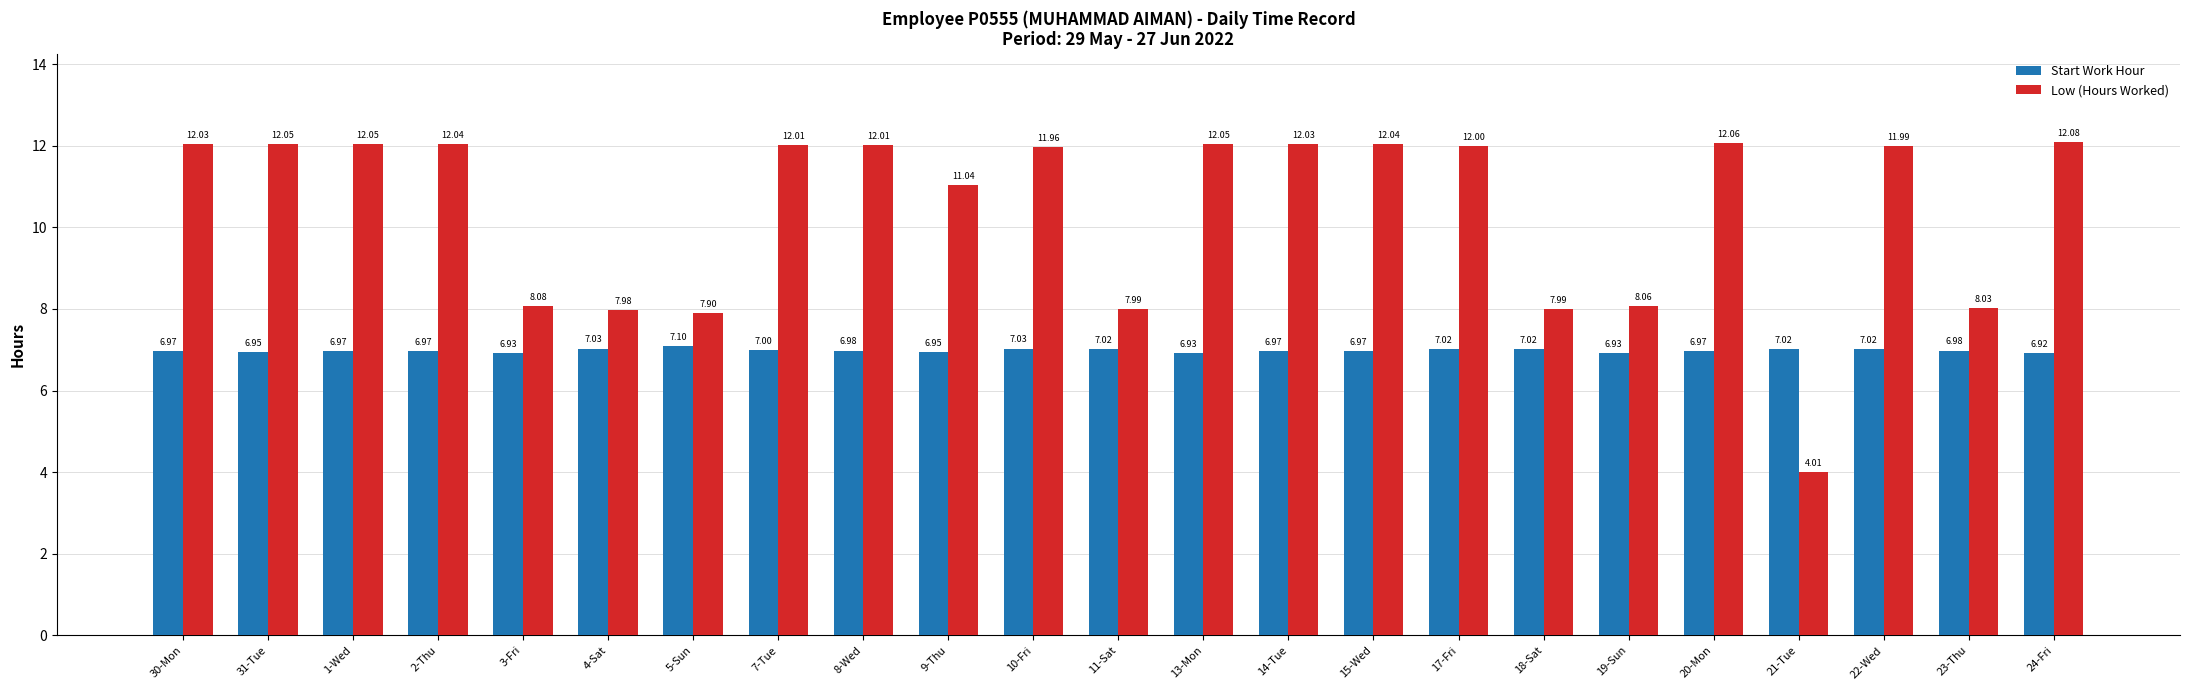

What are all the series names shown in the legend?

Start Work Hour, Low (Hours Worked)